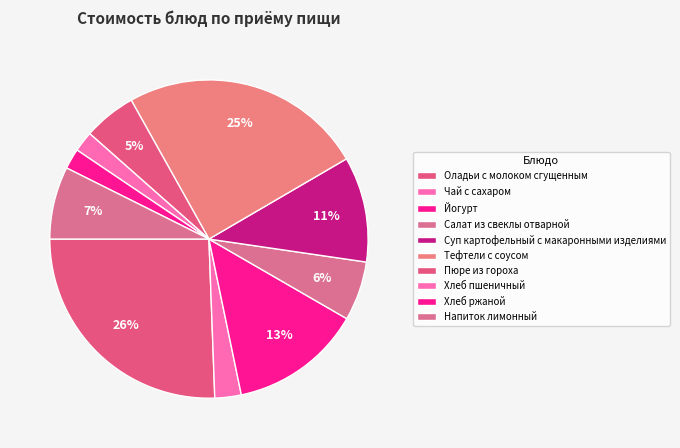

Count the number of slices in the pie.

10